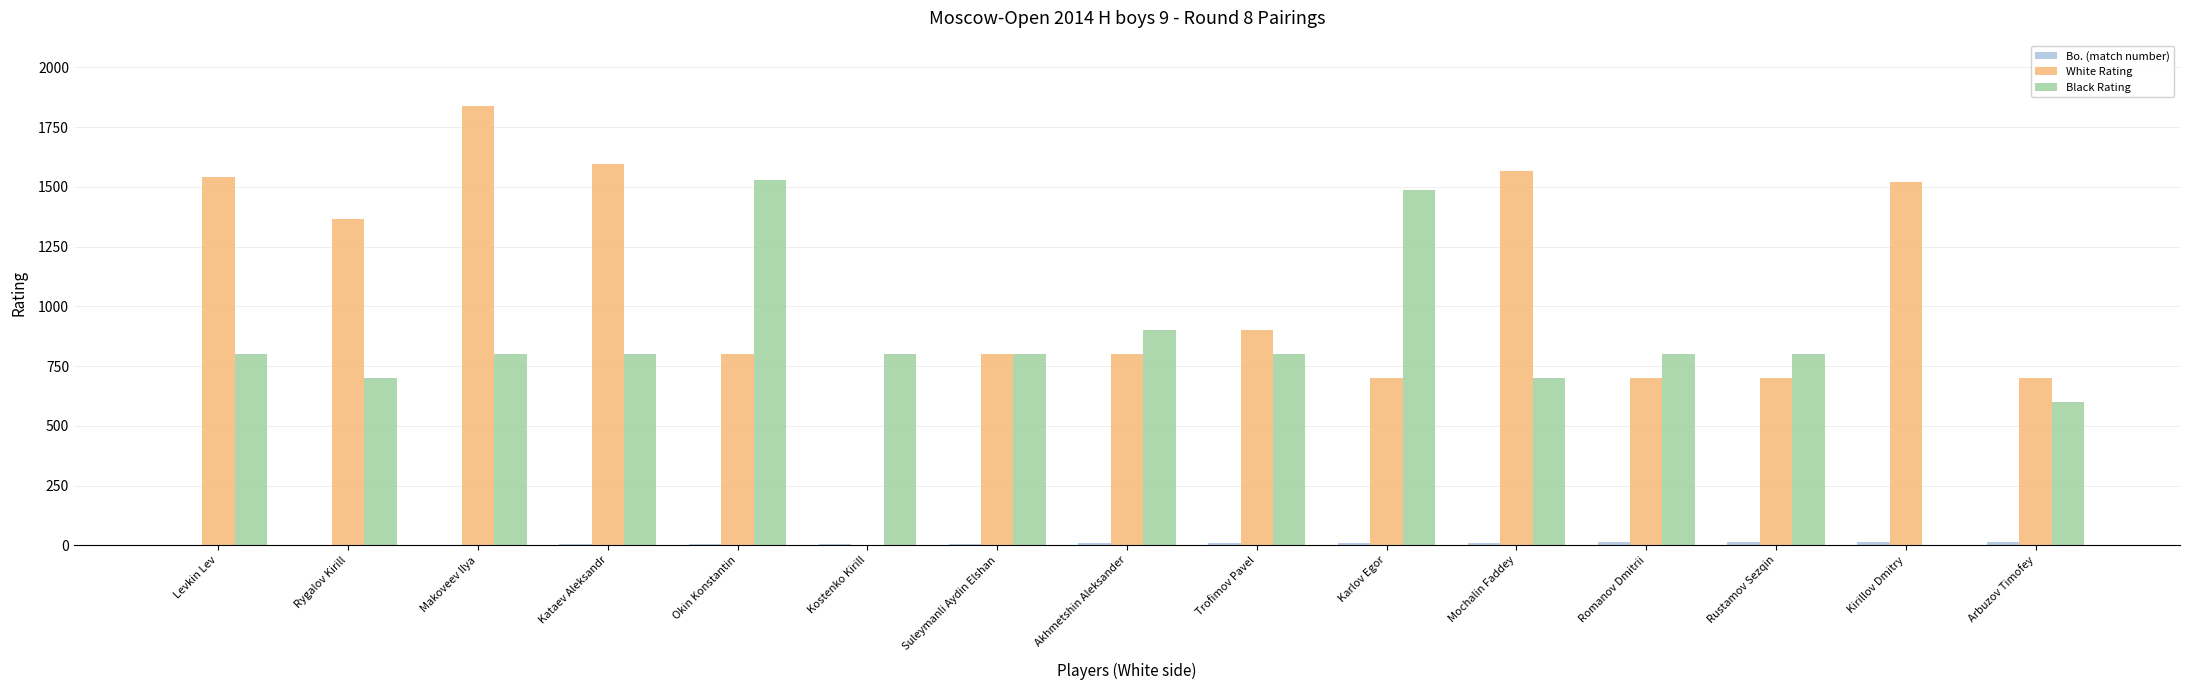

Which series changed the most between Suleymanli Aydin Elshan and Mochalin Faddey?

White Rating